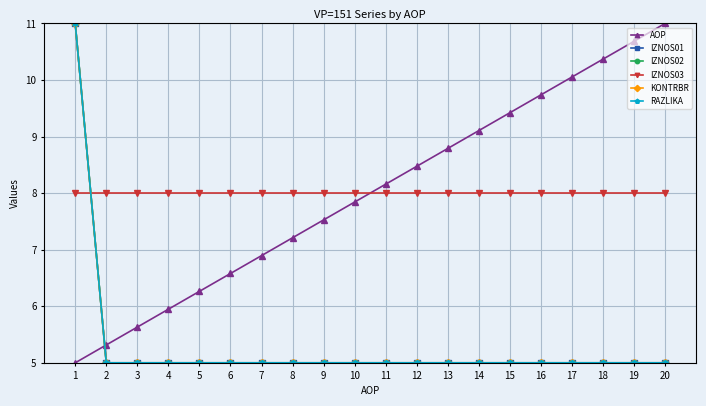

Which label corresponds to the largest value in the chart?

20